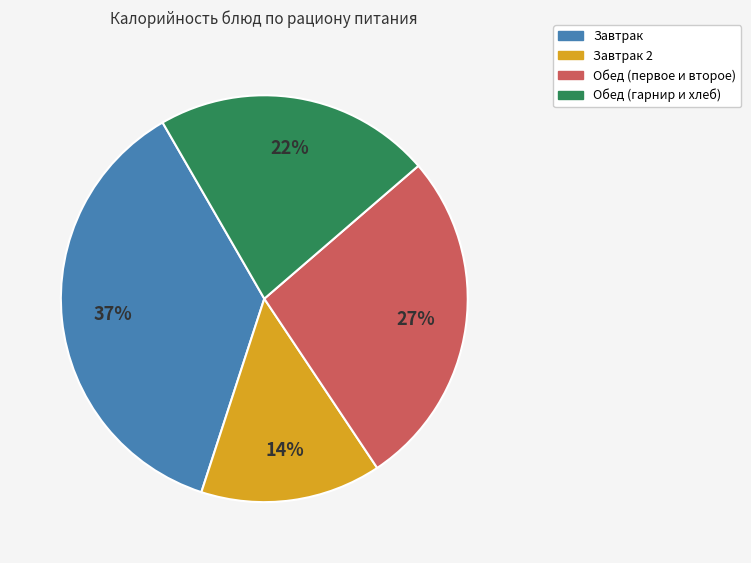

Is there a majority slice in this chart?

No